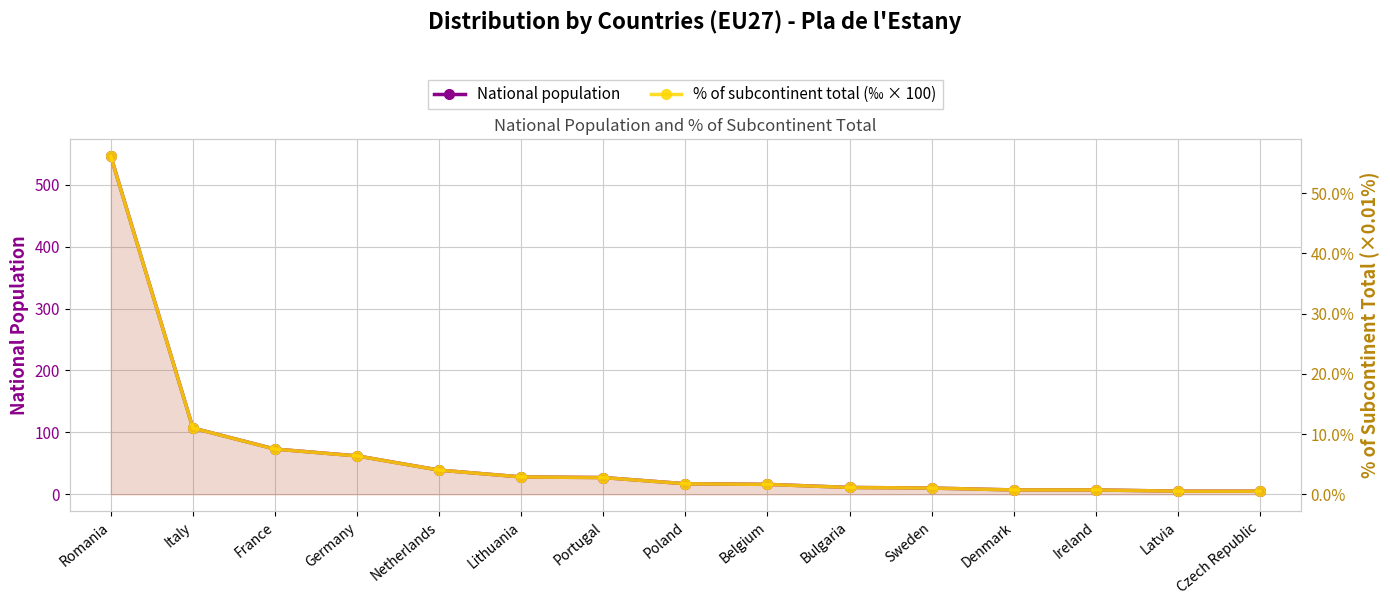

What is the maximum value for National population?

546